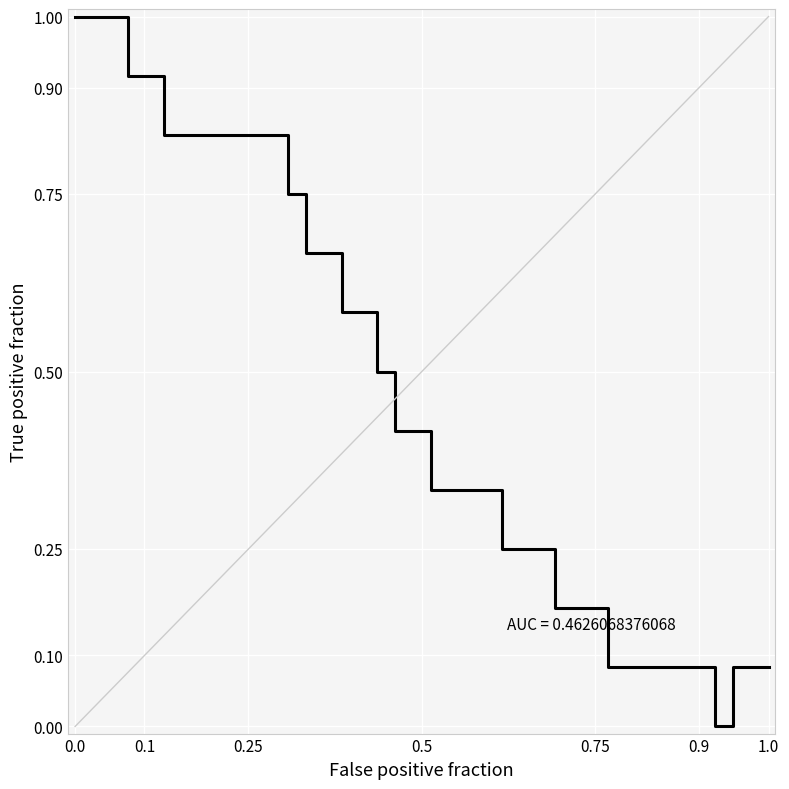

What is the difference between the maximum and minimum values?

1.0